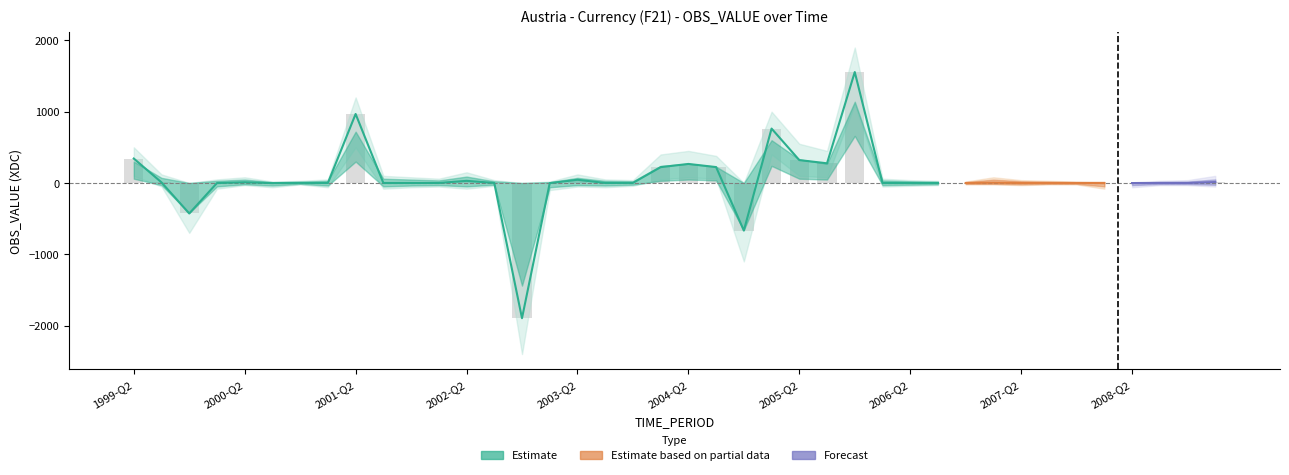

What is the smallest value displayed?

-1897